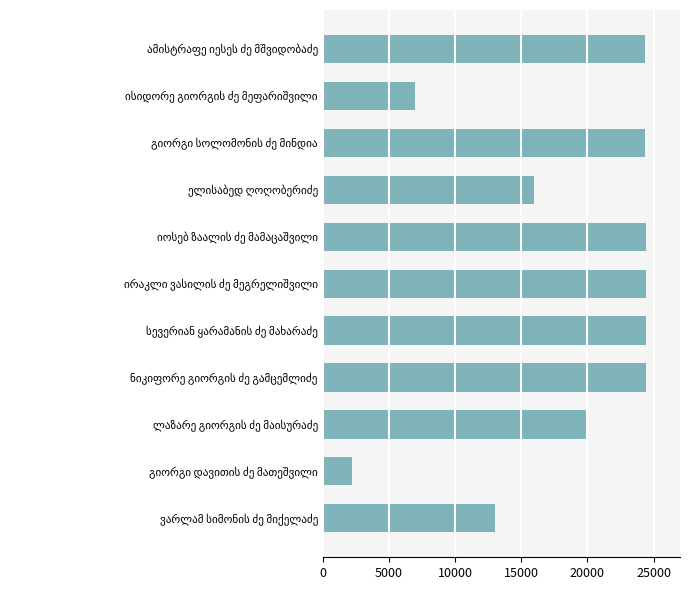

What is the value of the 3rd bar from the top?

24391